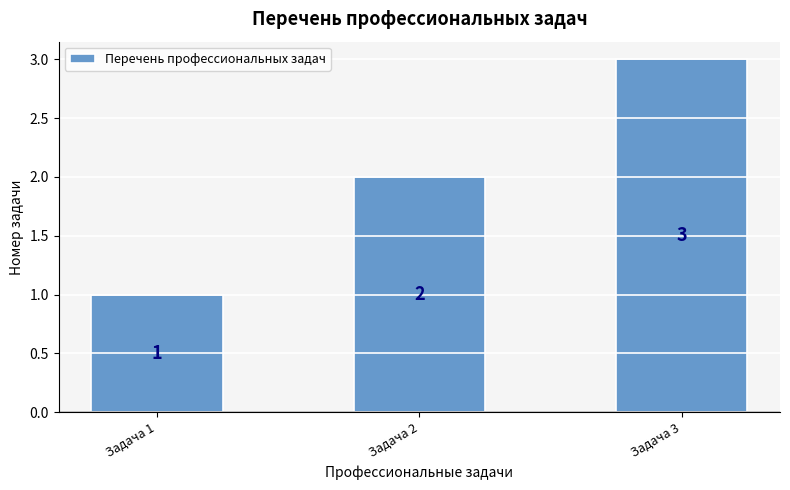

Reading left to right, transcribe all the data shown in this chart.

1	2	3